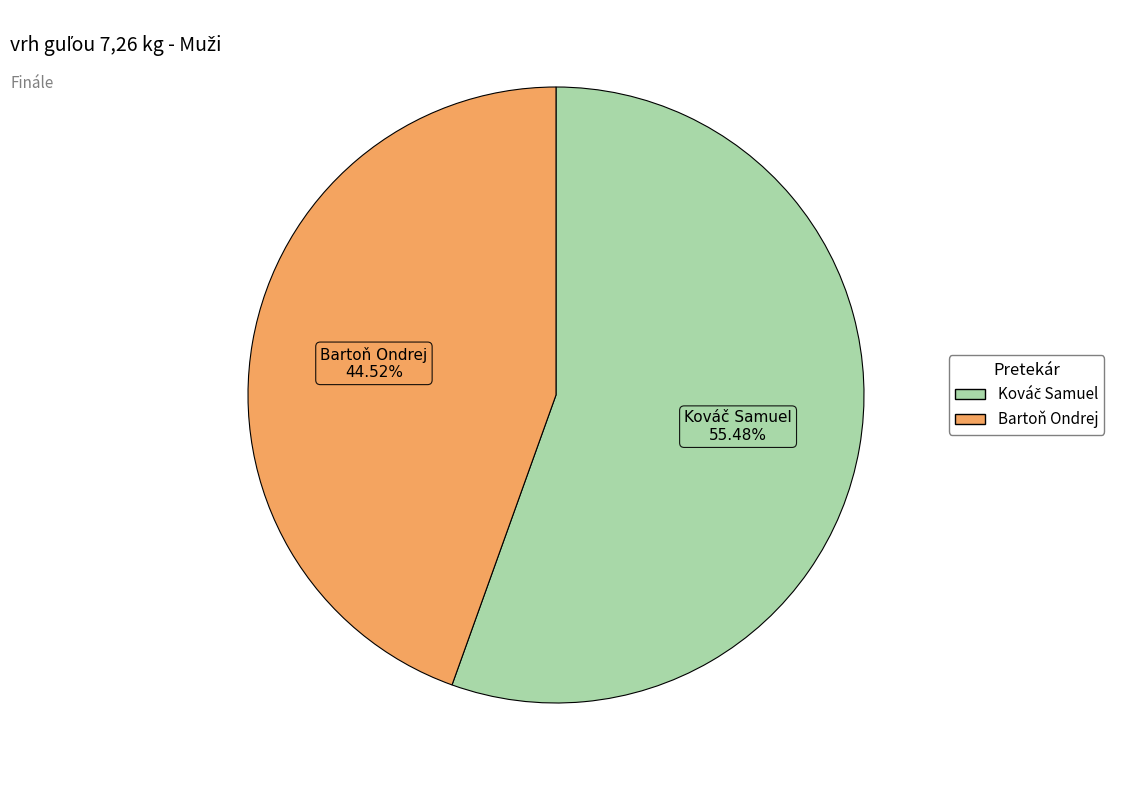

Which category has the smallest portion of the pie?

Bartoň Ondrej